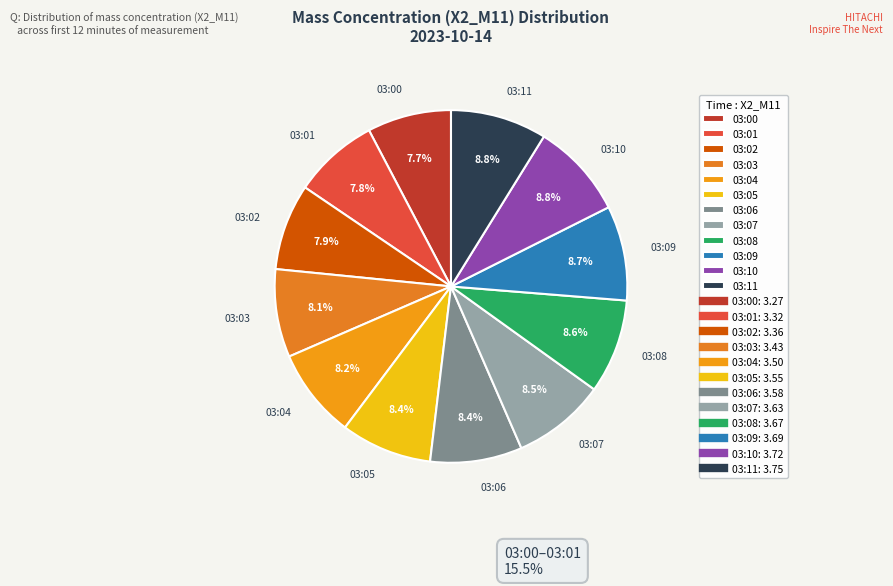

What is the ratio of the value at 03:06 to the value at 03:00?

1.1